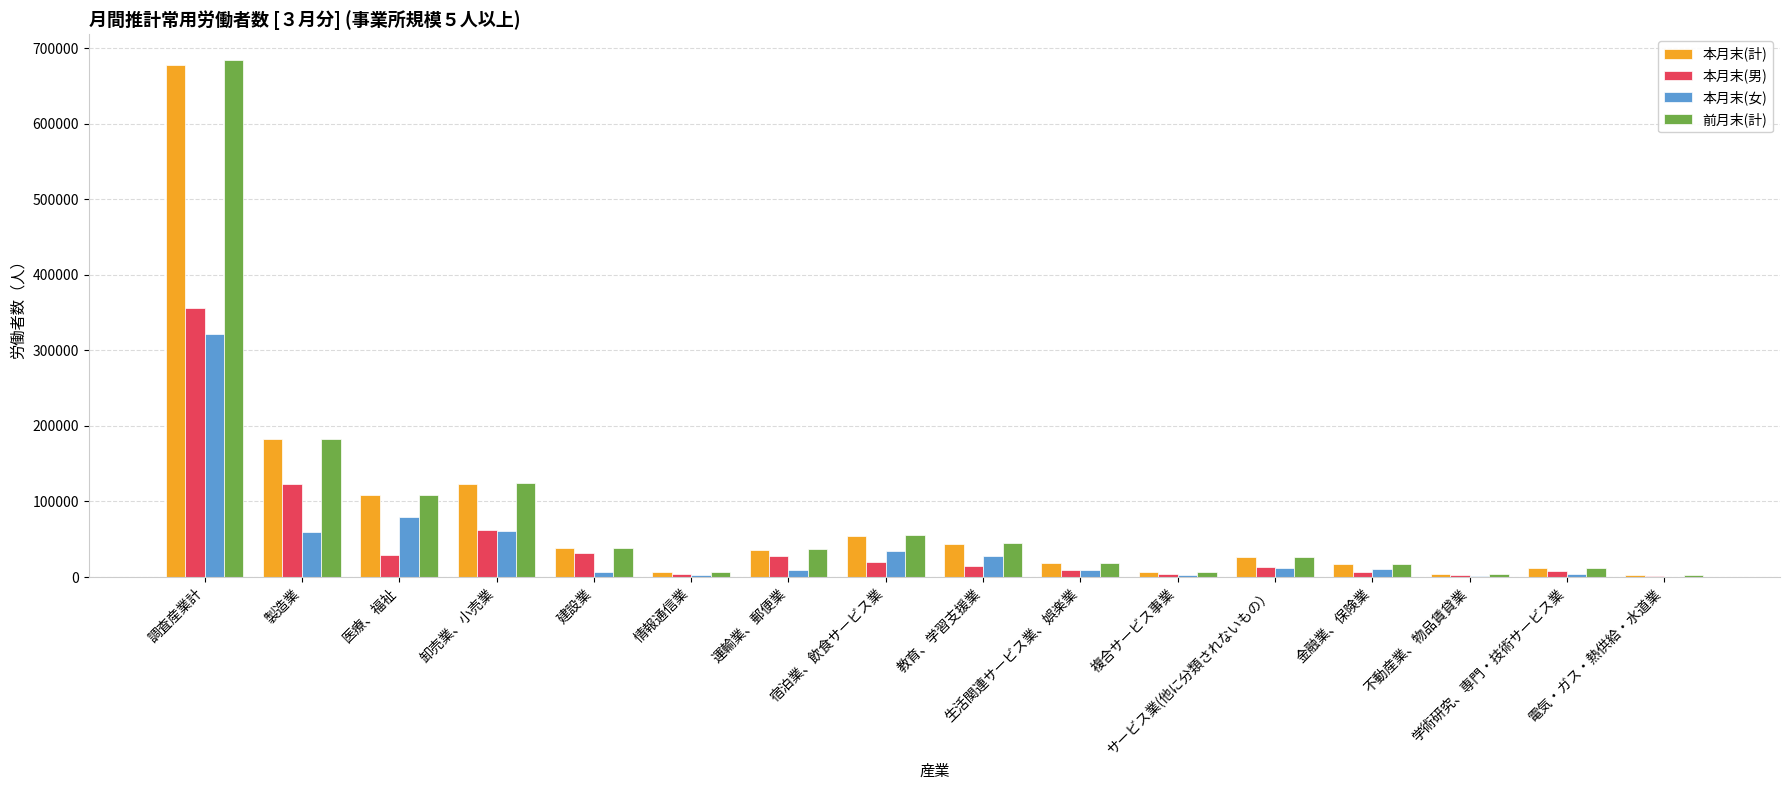

What is the maximum value shown in the chart?

684585